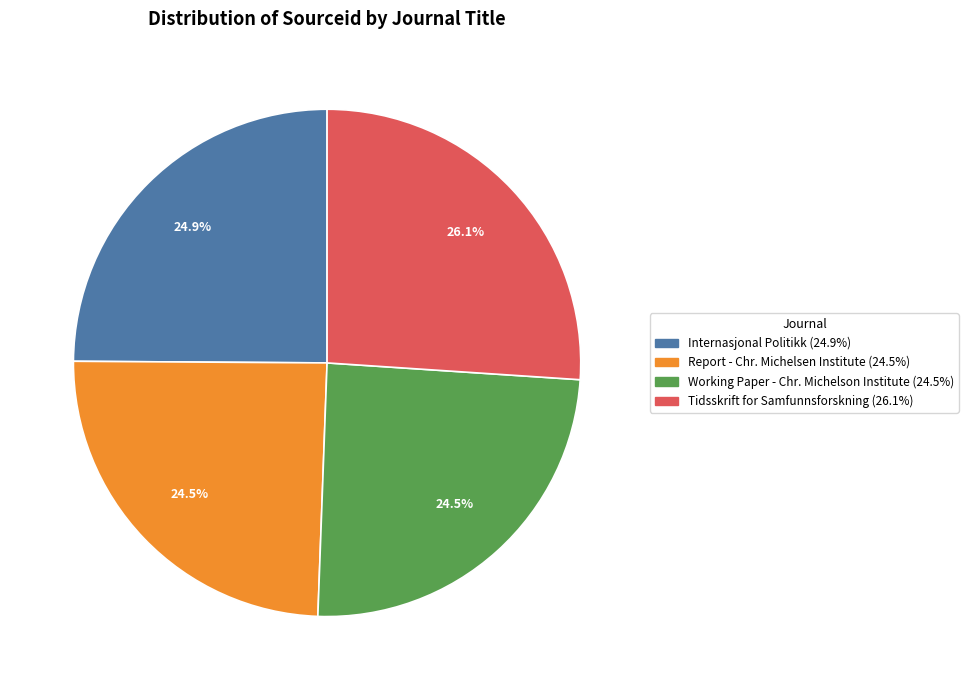

How many segments does this pie chart have?

4